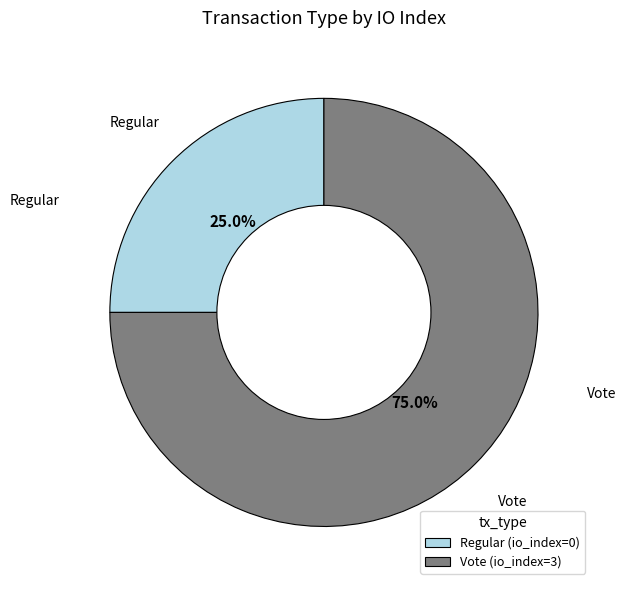

To the nearest percent, what is the average slice percentage?

50%